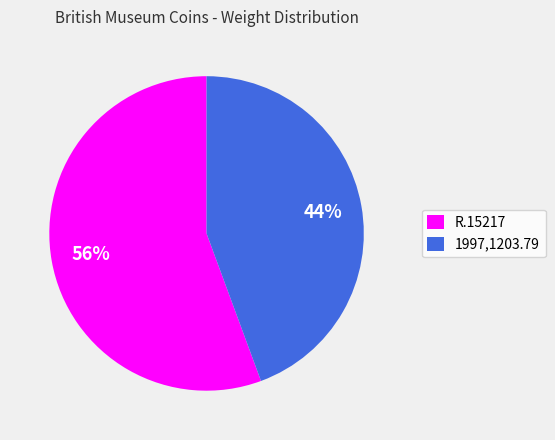

What percentage is the R.15217 slice, to the nearest percent?

56%